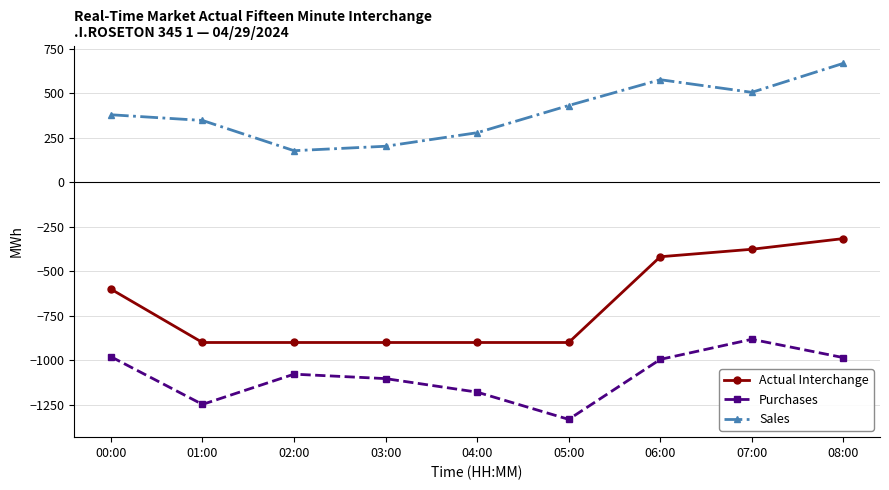

What is the difference between the maximum and second lowest values in the Purchases series?

366